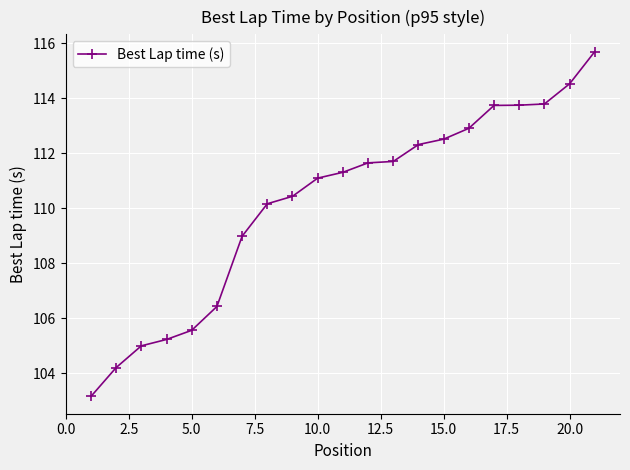

What is the value of the 7th point from the left?

109.0